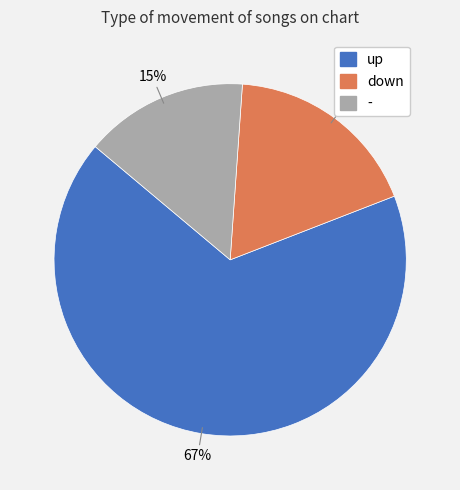

True or false: - accounts for 29% of the total.

False